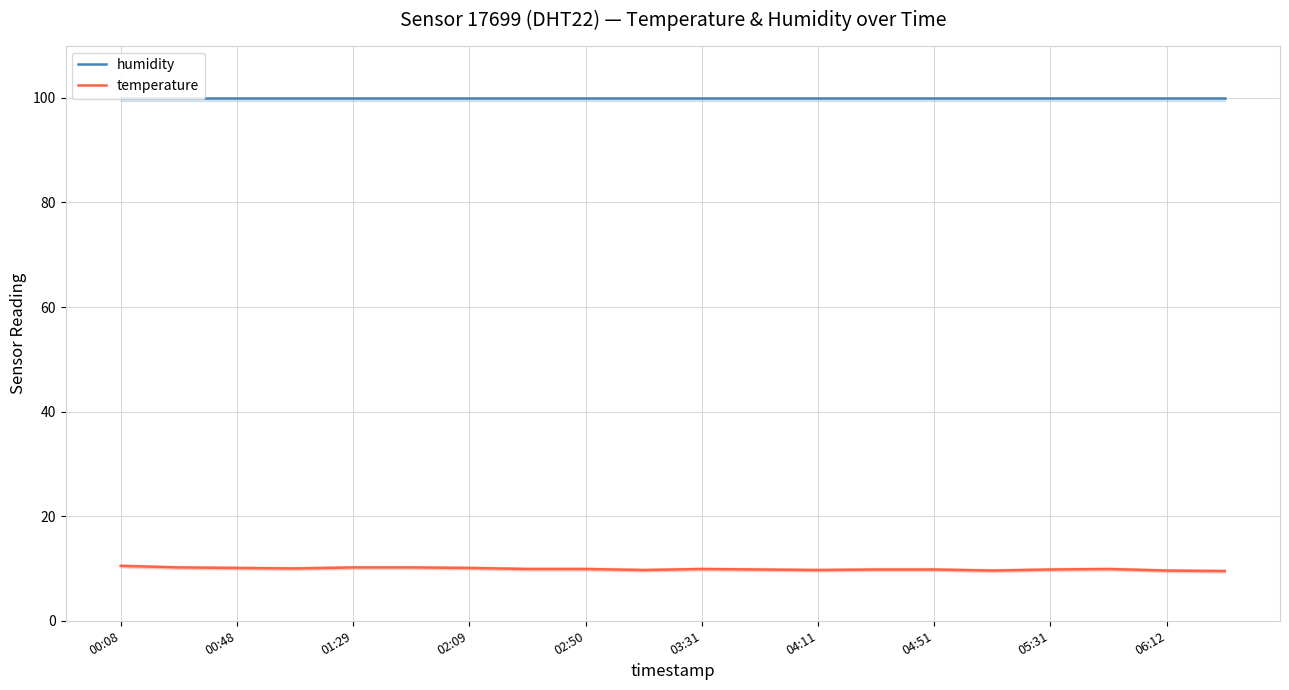

What is the maximum value for temperature?

10.5